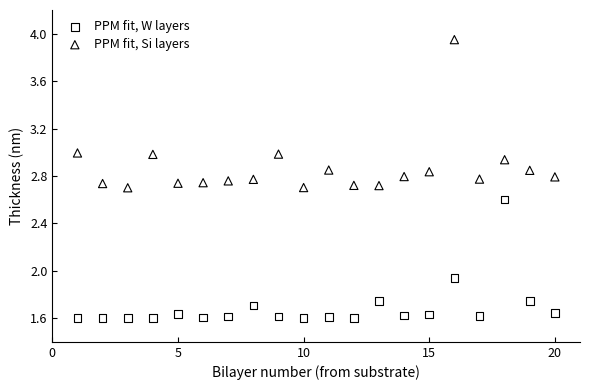

Which series contains the lowest Y value?

PPM fit, W layers